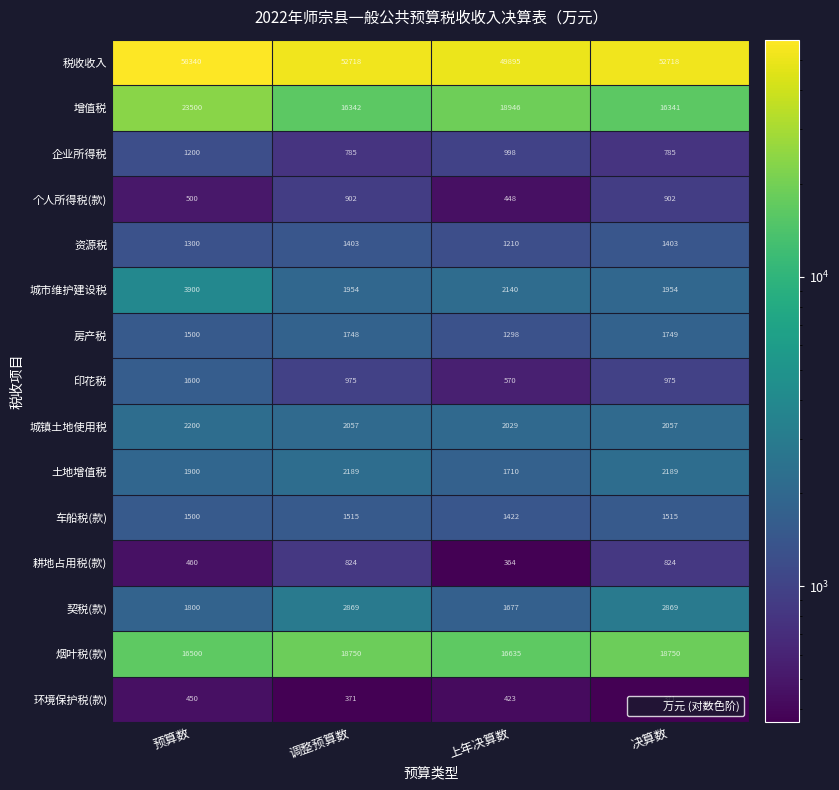

What is the average value of the 土地增值税 series?

1997